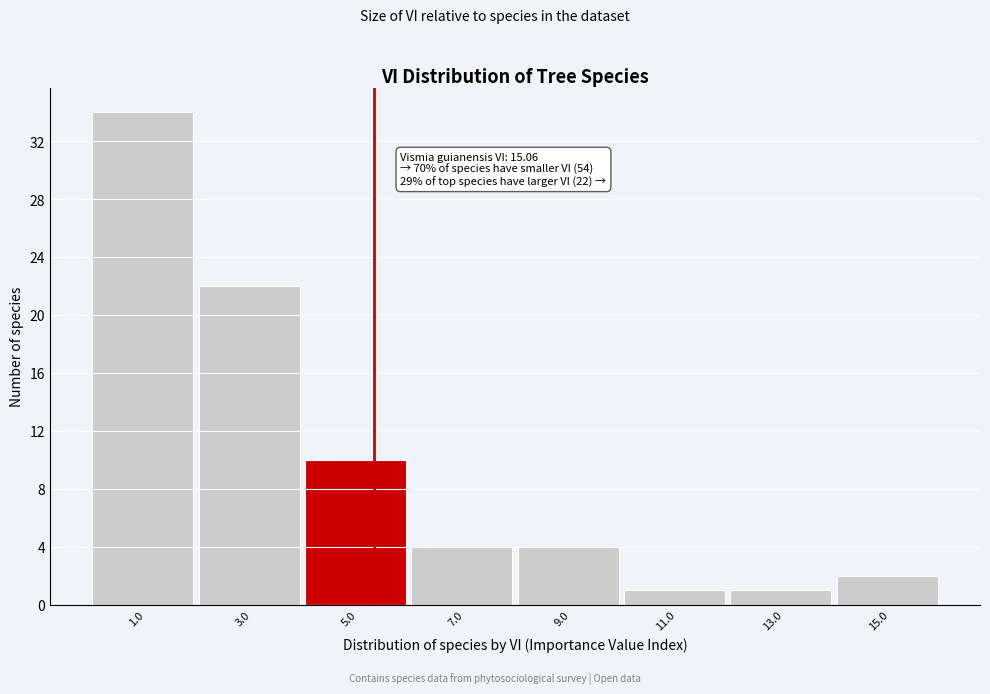

Which range on the x-axis has the tallest bar?

0 to 2